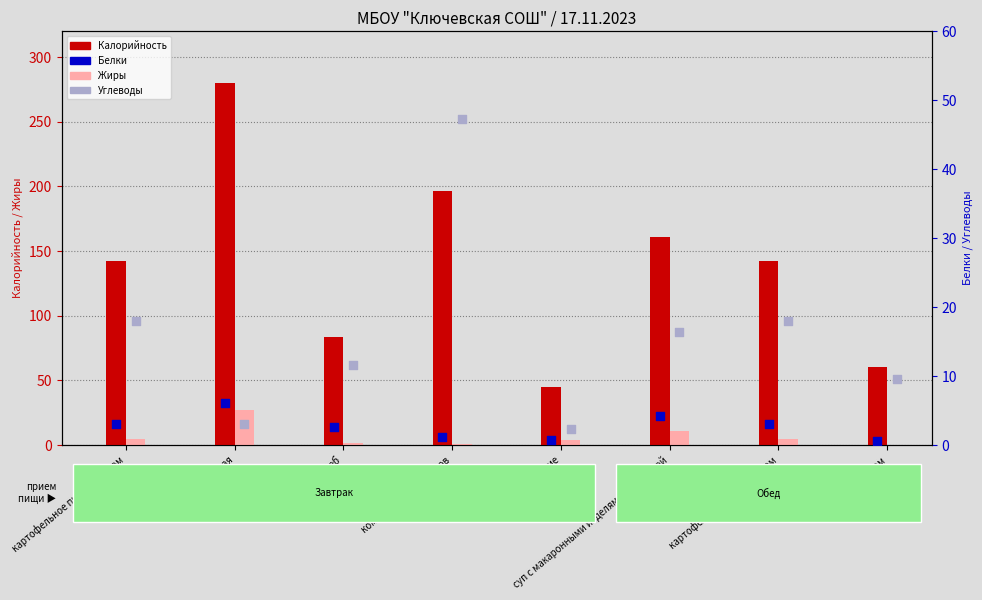

Is the value of Углеводы at хлеб greater than the value of Белки at компот из сухофруктов?

Yes